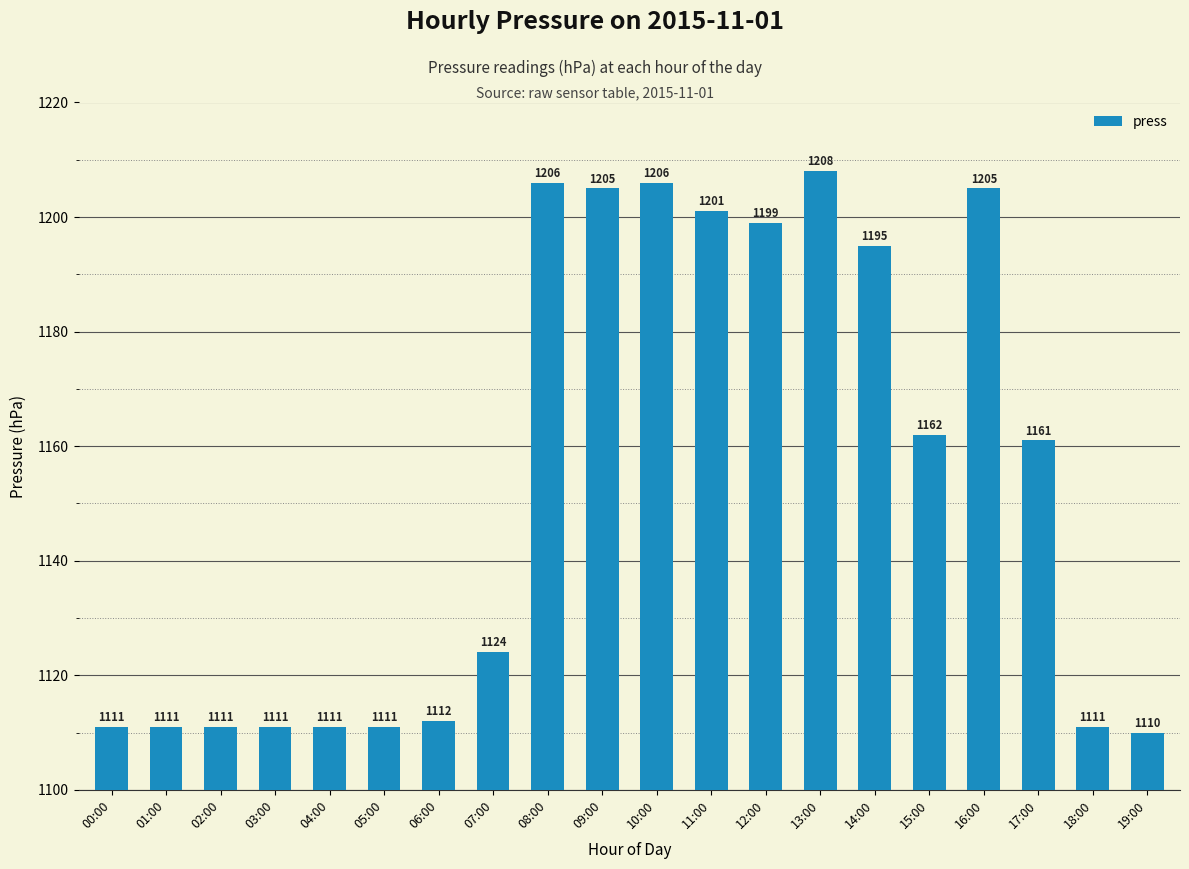

Is it true that the value at 10:00 is 321?

False